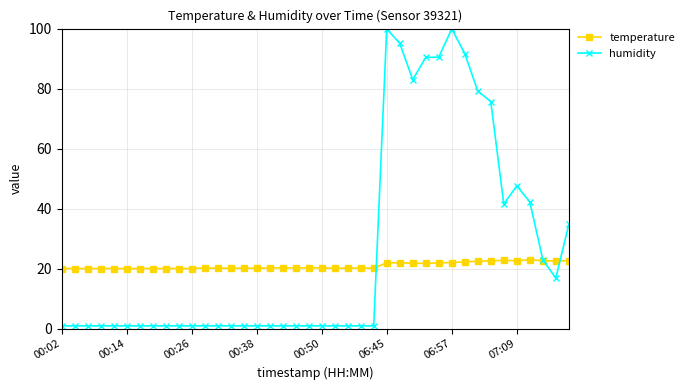

Which series has the largest total across all categories?

humidity